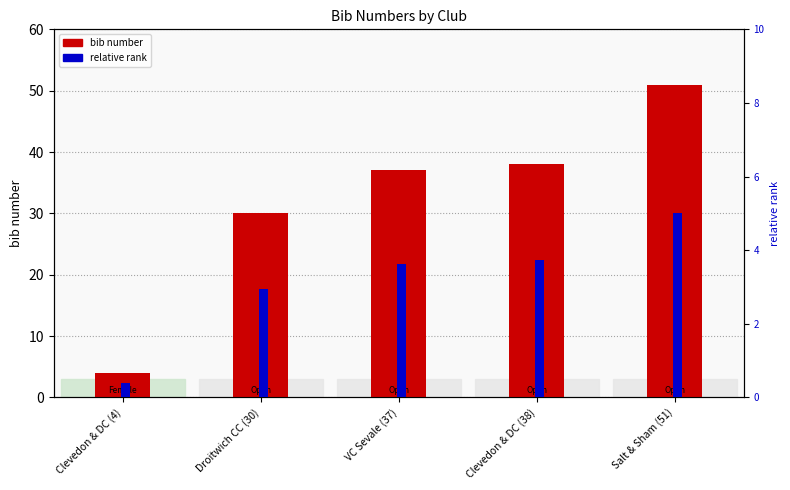

How many values in the bib number series exceed 37?

2